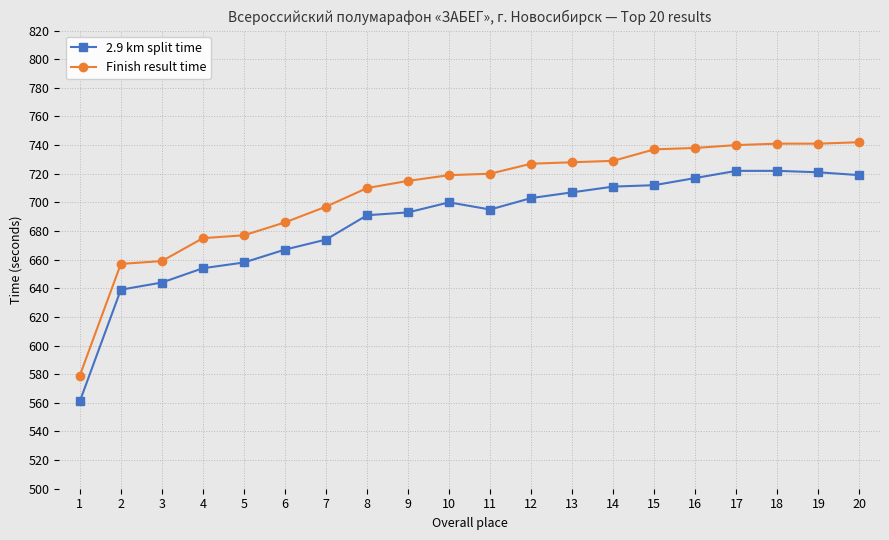

What is the value of the Finish result time point at the 20th from the left?

742